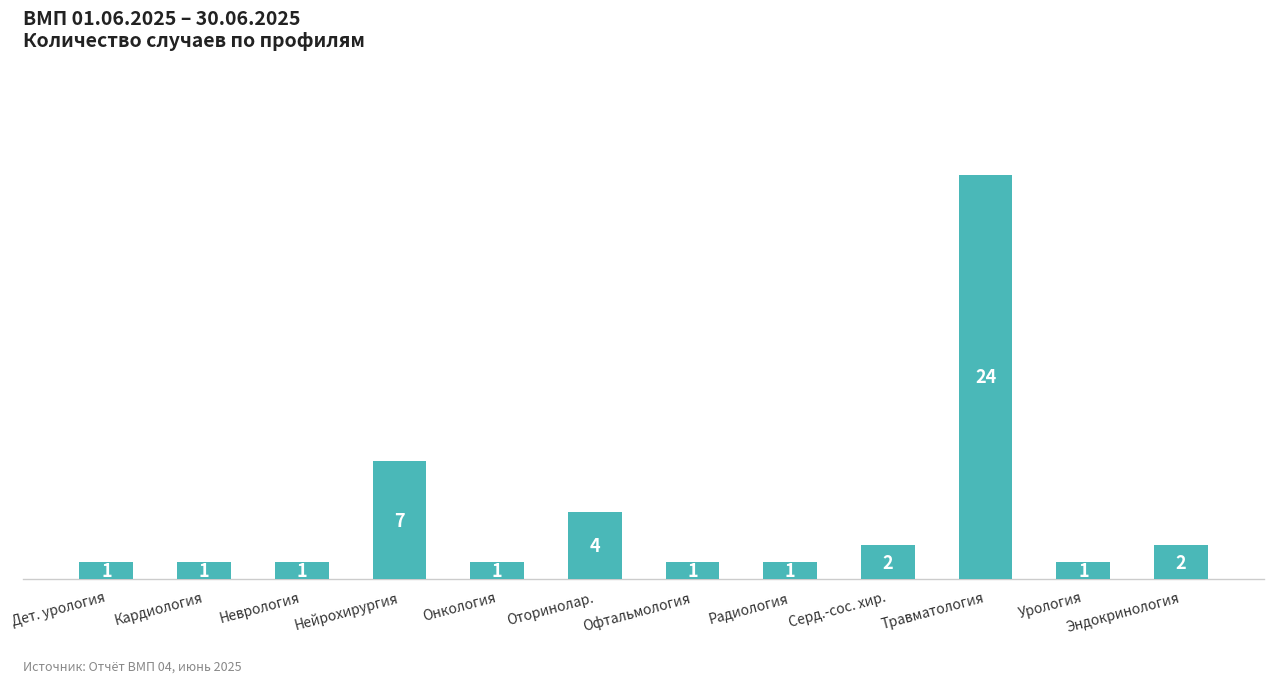

What is the change in value from Урология to Эндокринология?

+1